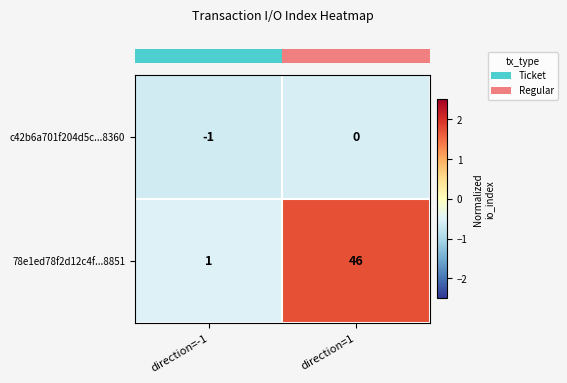

How many data points does each series have?

2